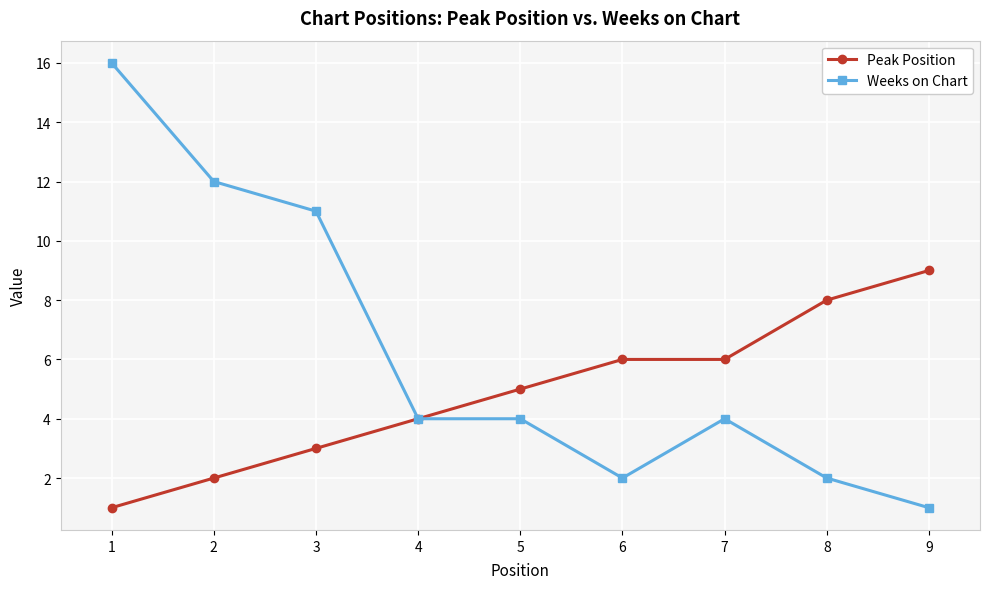

Reading left to right, what are all the values shown in this chart?

Peak Position: 1	2	3	4	5	6	6	8	9
Weeks on Chart: 16	12	11	4	4	2	4	2	1